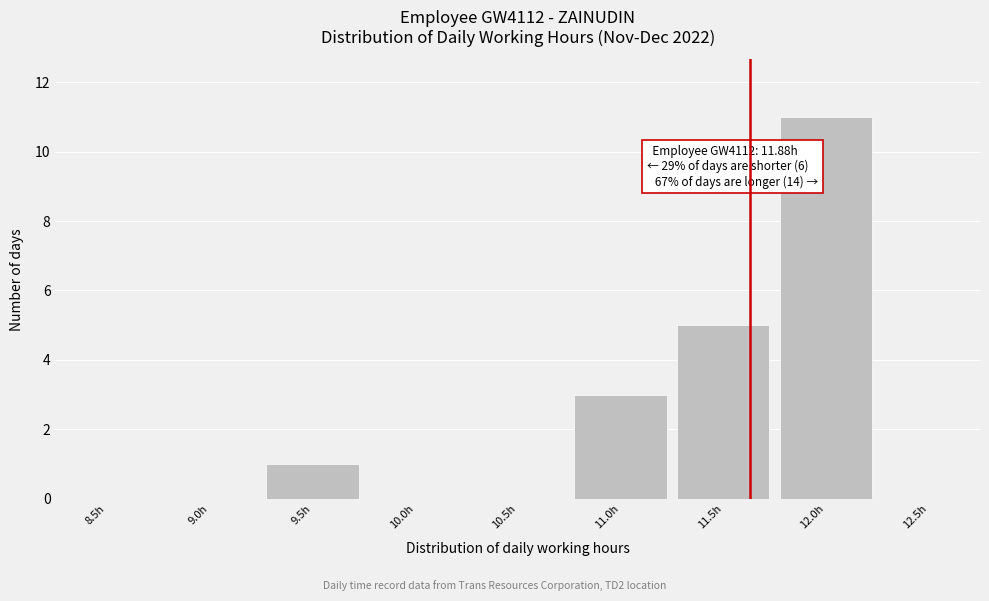

True or false: the data shows 0 at 9.0h.

True